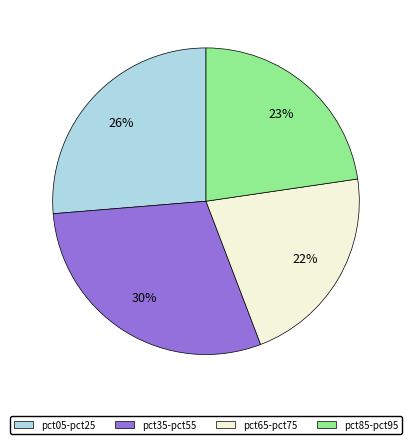

Does any single category account for the majority?

No